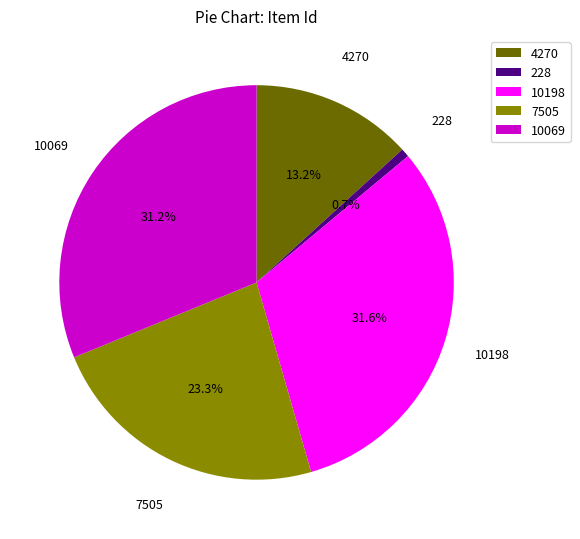

Approximately how many times larger is the value at 4270 compared to 228?

18.7